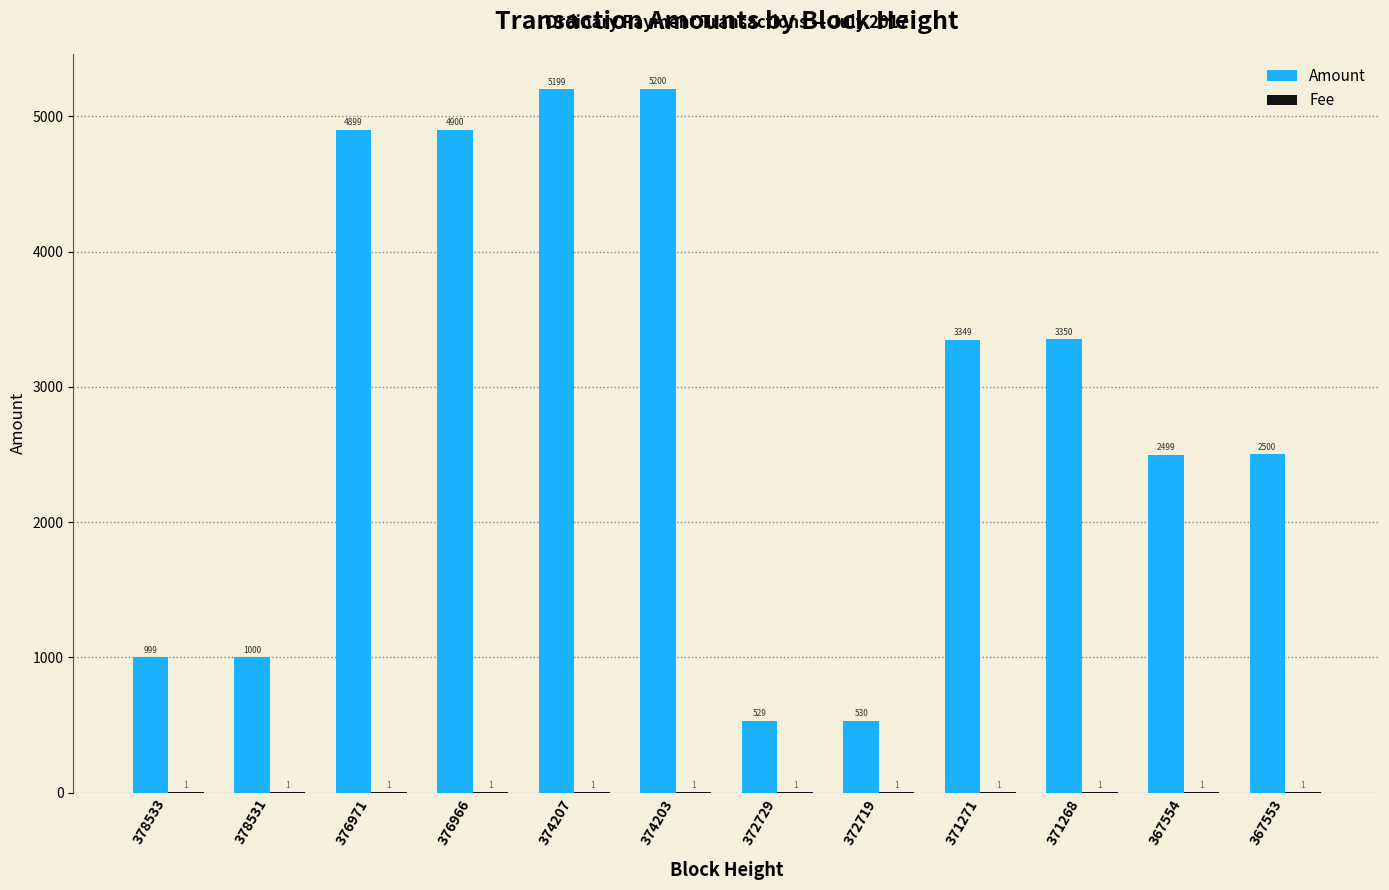

How many groups of bars are there?

12